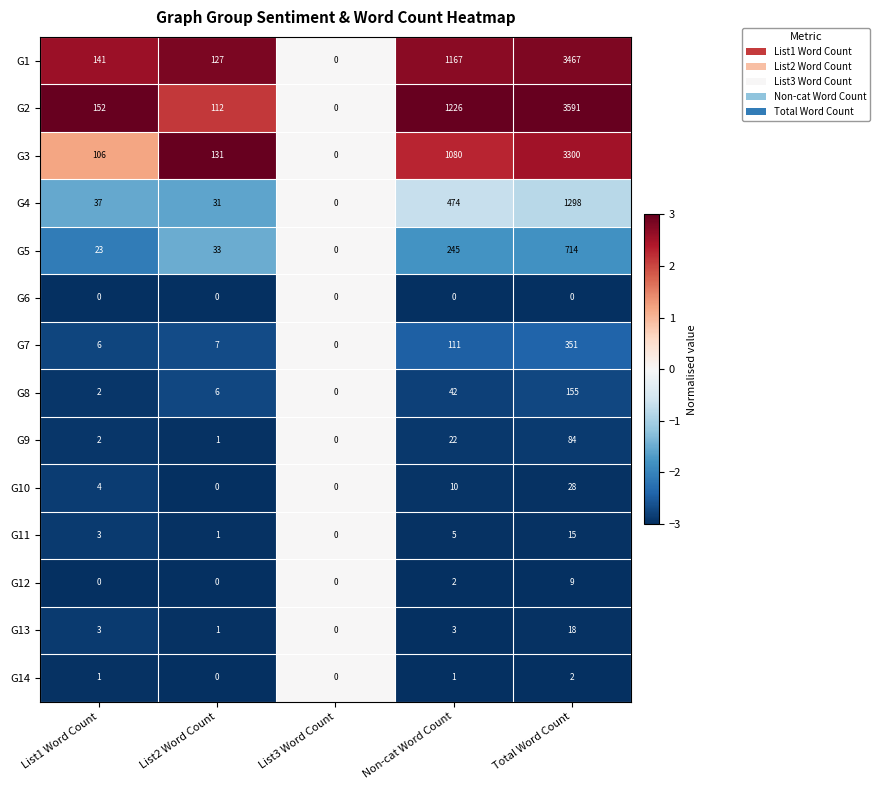

Which series has the largest total across all categories?

G2